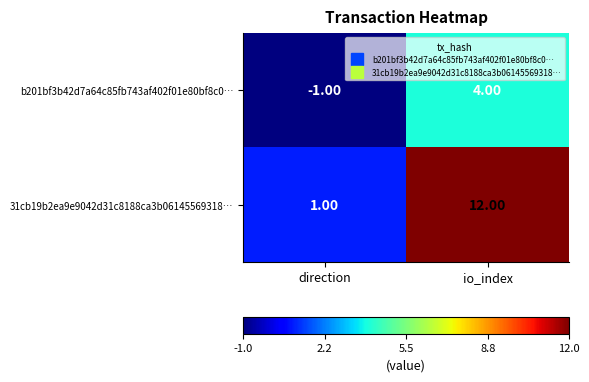

What is the difference between the 31cb19b2ea9e9042d31c8188ca3b06145569318… values at io_index and direction?

11